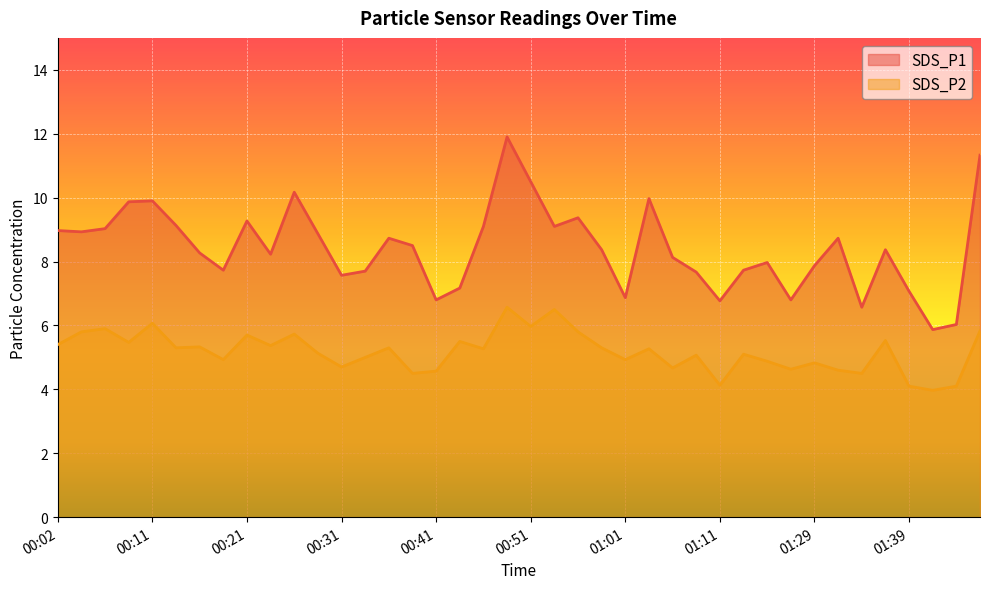

Reading left to right, what are all the values shown in this chart?

SDS_P1: 00:02=9.0	00:04=8.9	00:06=9.0	00:09=9.9	00:11=9.9	00:14=9.1	00:16=8.3	00:19=7.7	00:21=9.3	00:24=8.2	00:26=10.2	00:28=8.9	00:31=7.6	00:33=7.7	00:36=8.7	00:38=8.5	00:41=6.8	00:44=7.2	00:46=9.1	00:48=11.9	00:51=10.5	00:53=9.1	00:56=9.4	00:58=8.4	01:01=6.9	01:03=10.0	01:06=8.1	01:08=7.7	01:11=6.8	01:16=7.7	01:24=8.0	01:27=6.8	01:29=7.9	01:31=8.7	01:34=6.6	01:36=8.4	01:39=7.1	01:42=5.9	01:45=6.0	01:52=11.3
SDS_P2: 00:02=5.4	00:04=5.8	00:06=5.9	00:09=5.5	00:11=6.1	00:14=5.3	00:16=5.3	00:19=4.9	00:21=5.7	00:24=5.4	00:26=5.7	00:28=5.1	00:31=4.7	00:33=5.0	00:36=5.3	00:38=4.5	00:41=4.6	00:44=5.5	00:46=5.3	00:48=6.6	00:51=6.0	00:53=6.5	00:56=5.8	00:58=5.3	01:01=4.9	01:03=5.3	01:06=4.7	01:08=5.1	01:11=4.1	01:16=5.1	01:24=4.9	01:27=4.6	01:29=4.8	01:31=4.6	01:34=4.5	01:36=5.5	01:39=4.1	01:42=4.0	01:45=4.1	01:52=5.8